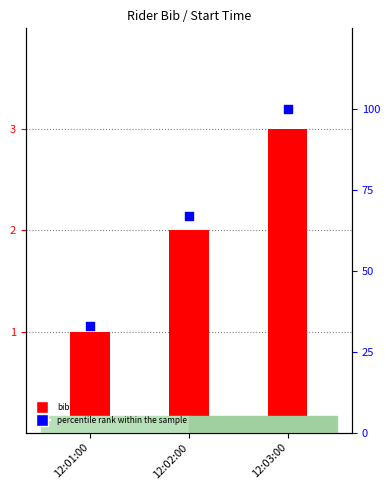

Which series has the largest total across all categories?

percentile rank within the sample